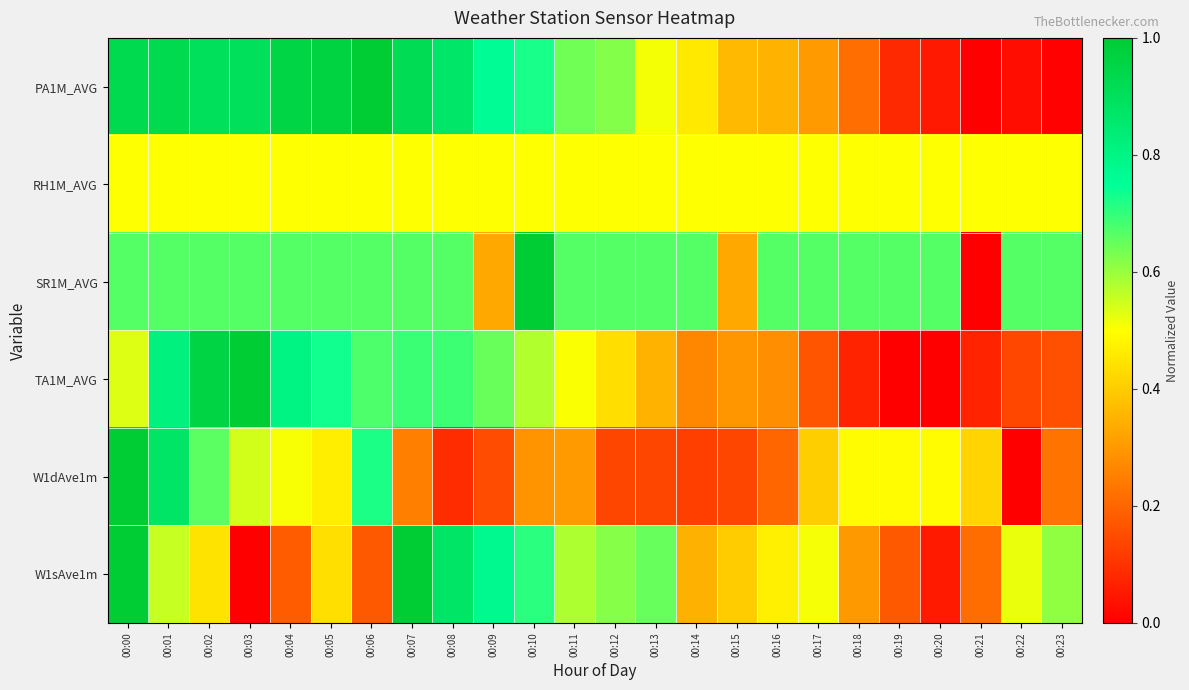

What is the greatest value displayed?

1.0